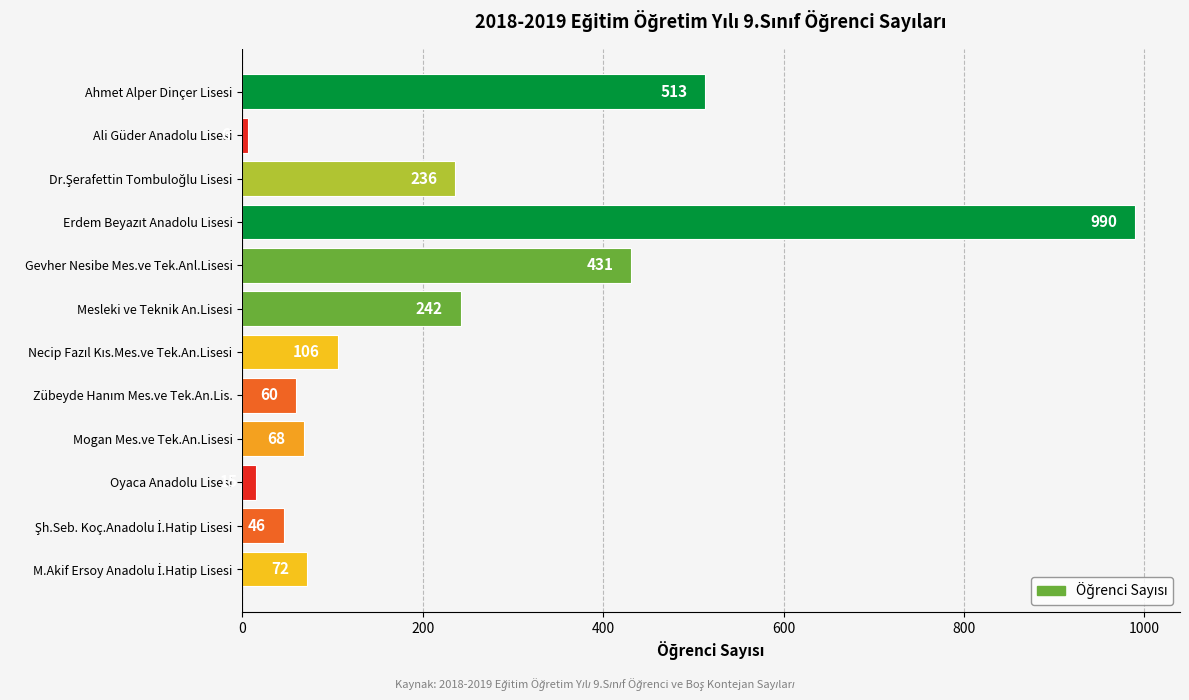

Between Ahmet Alper Dinçer Lisesi and Mogan Mes.ve Tek.An.Lisesi, which is larger?

Ahmet Alper Dinçer Lisesi